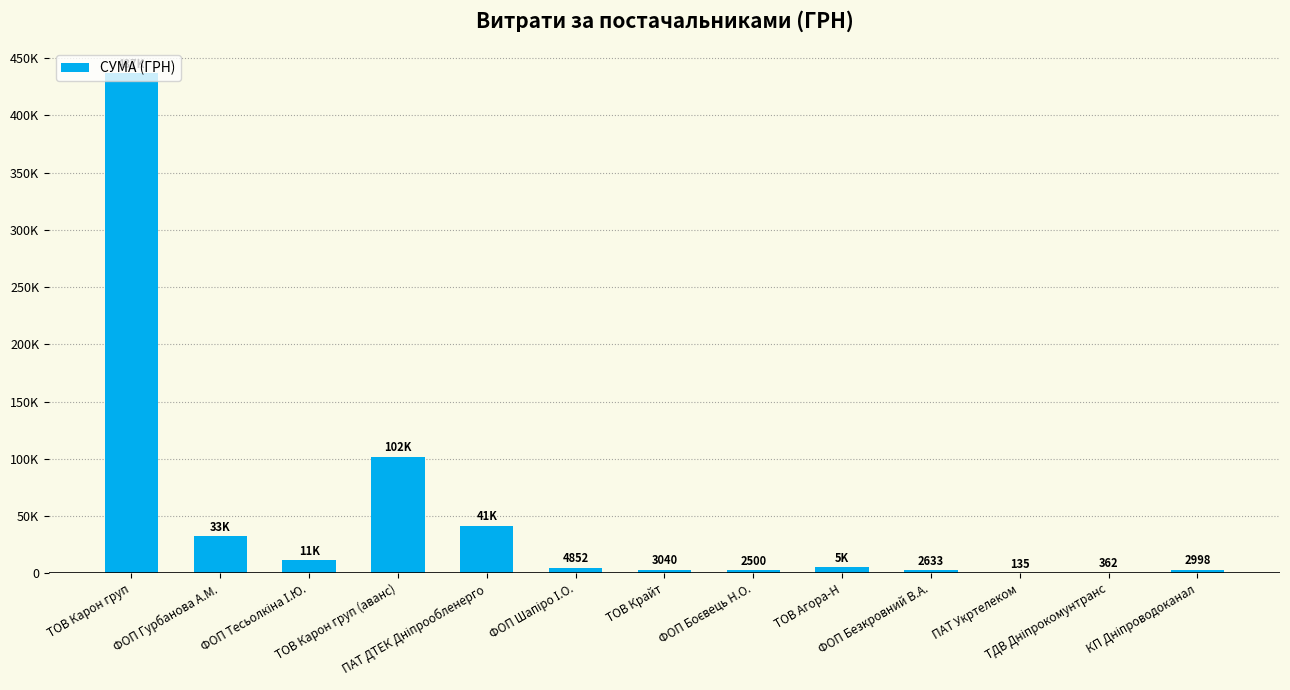

Reading left to right, extract all data points from this chart.

ТОВ Карон груп=436869.5	ФОП Гурбанова А.М.=32511.6	ФОП Тесьолкіна І.Ю.=11357.6	ТОВ Карон груп (аванс)=101902.8	ПАТ ДТЕК Дніпрообленерго=41458.7	ФОП Шапіро І.О.=4852.1	ТОВ Крайт=3040.0	ФОП Боєвець Н.О.=2500.0	ТОВ Агора-Н=5172.0	ФОП Безкровний В.А.=2633.0	ПАТ Укртелеком=135.0	ТДВ Дніпрокомунтранс=361.8	КП Дніпроводоканал=2998.1